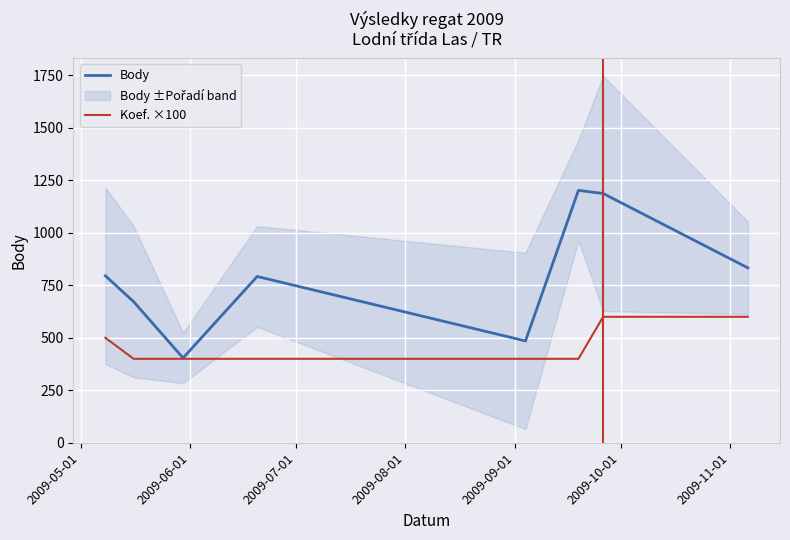

What is the highest value of the Body series?

1202